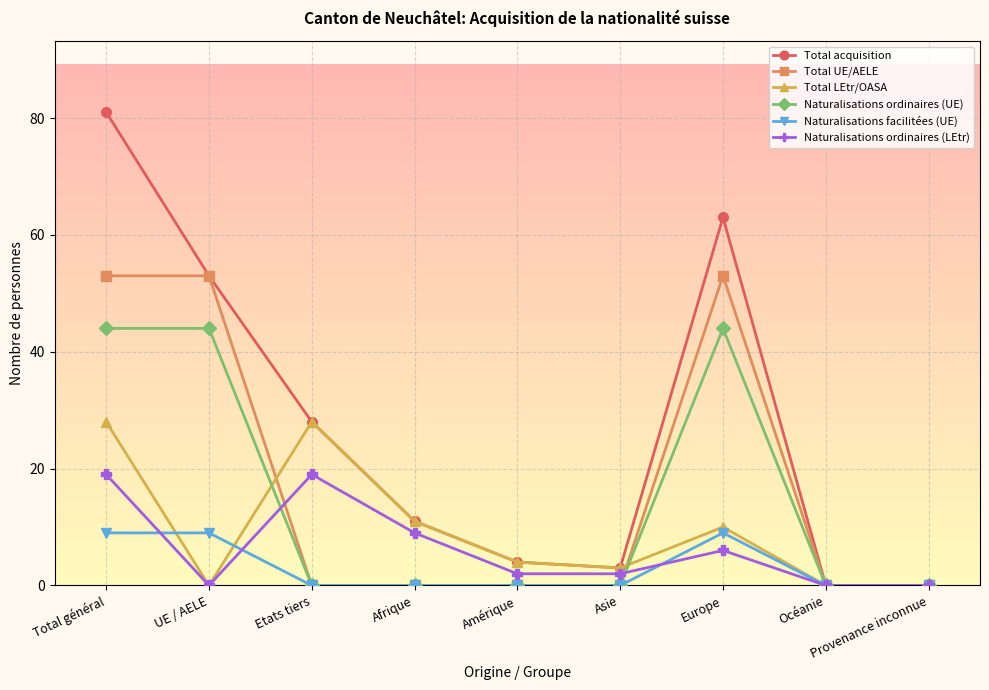

Does the chart have visible grid lines?

Yes